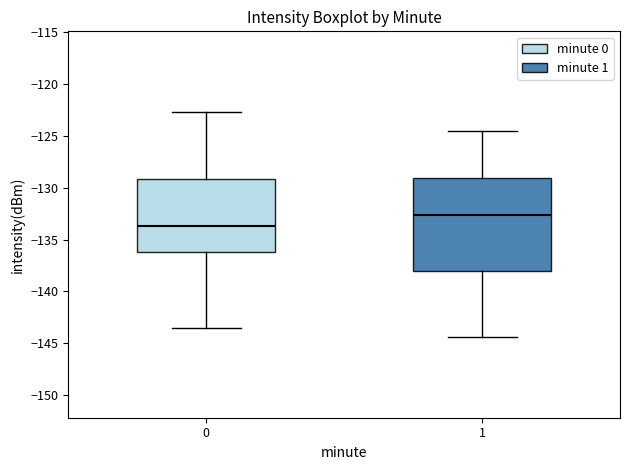

Which box is the tallest, from its lower edge to its upper edge?

1